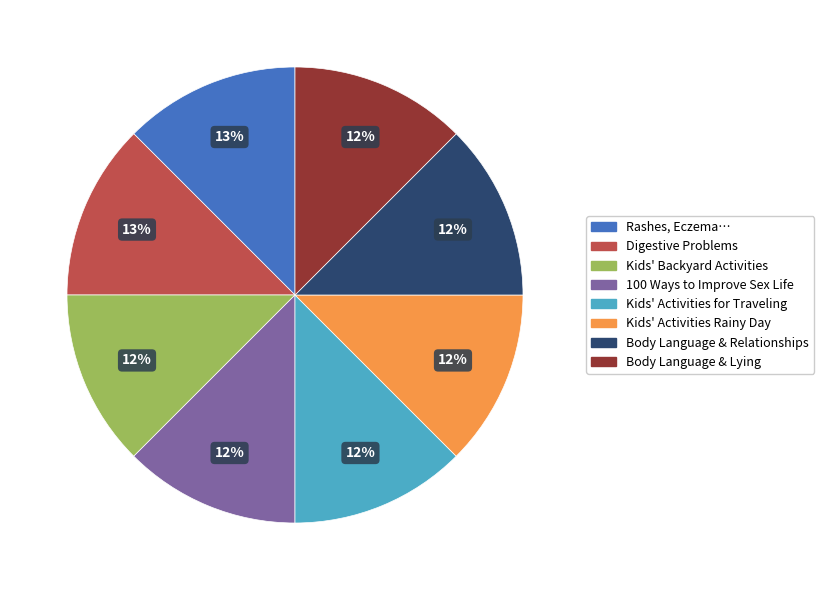

Combined, do Body Language & Relationships and Kids' Backyard Activities account for over 50%?

No